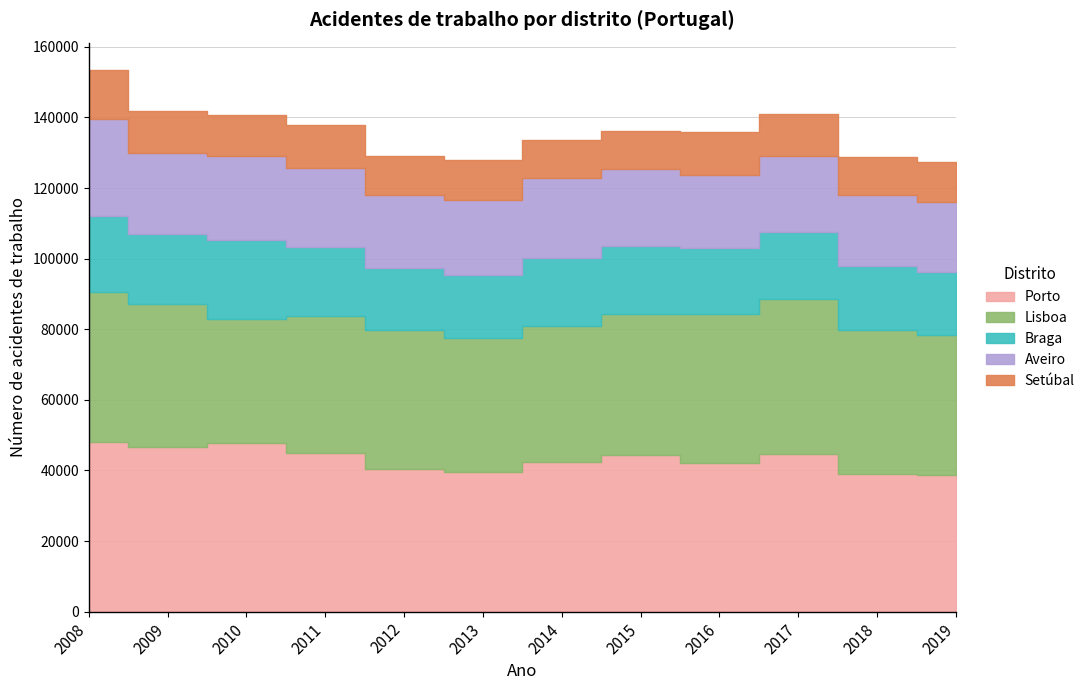

What is the value of the Aveiro point at the 6th from the left?

21268